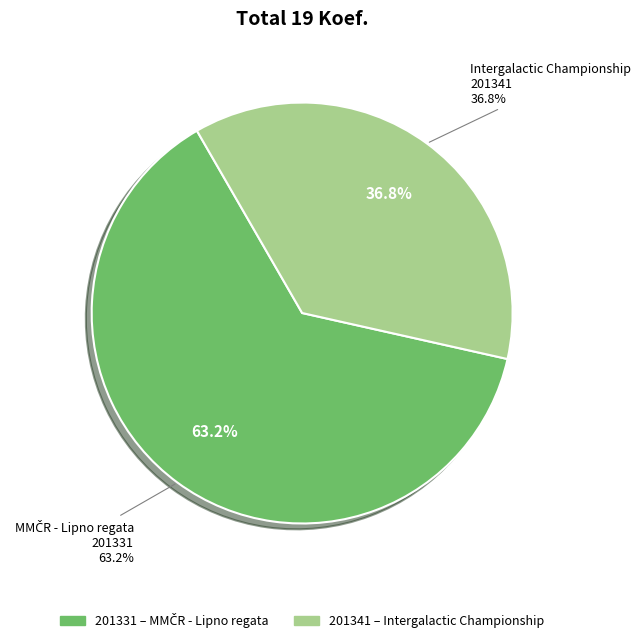

To the nearest percent, what percentage of the pie is 201331?

63%